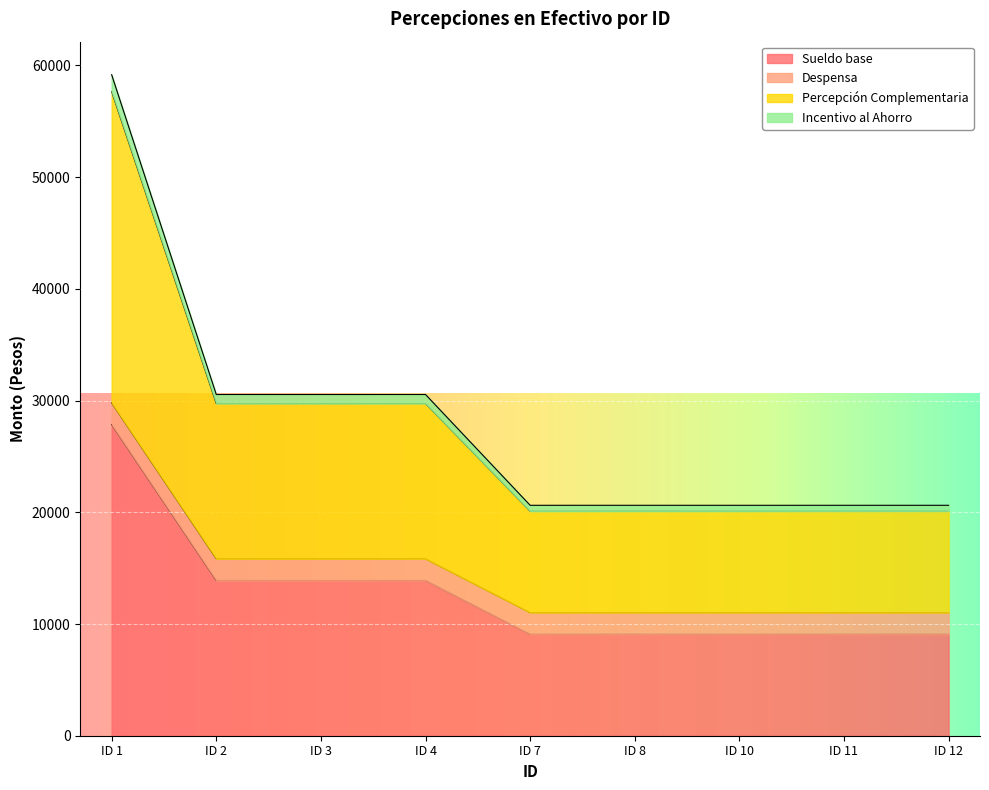

Which category has the highest value across all series?

ID 1